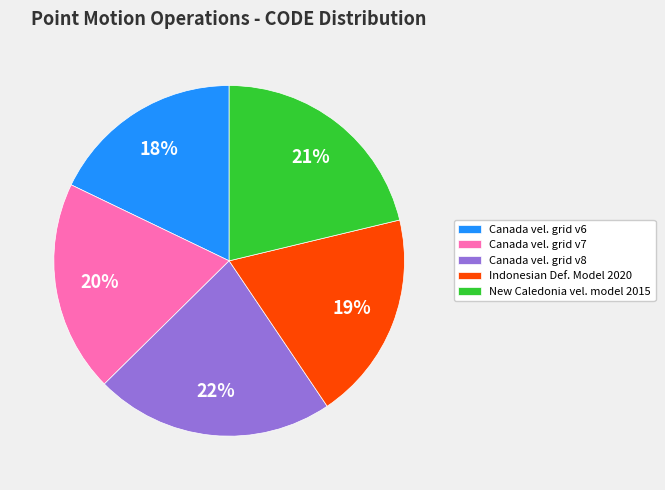

To the nearest percent, what is the difference between the largest and smallest slice percentages?

4%